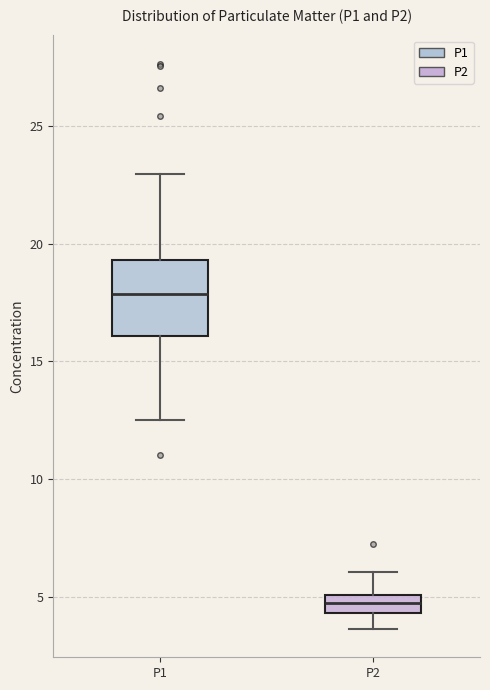

Which box is the tallest, from its lower edge to its upper edge?

P1